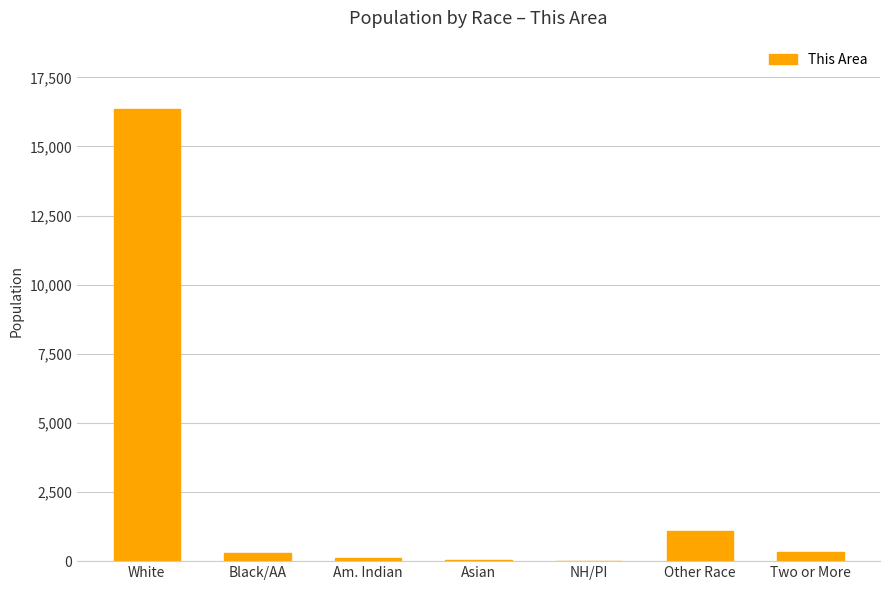

Which label corresponds to the largest value in the chart?

White